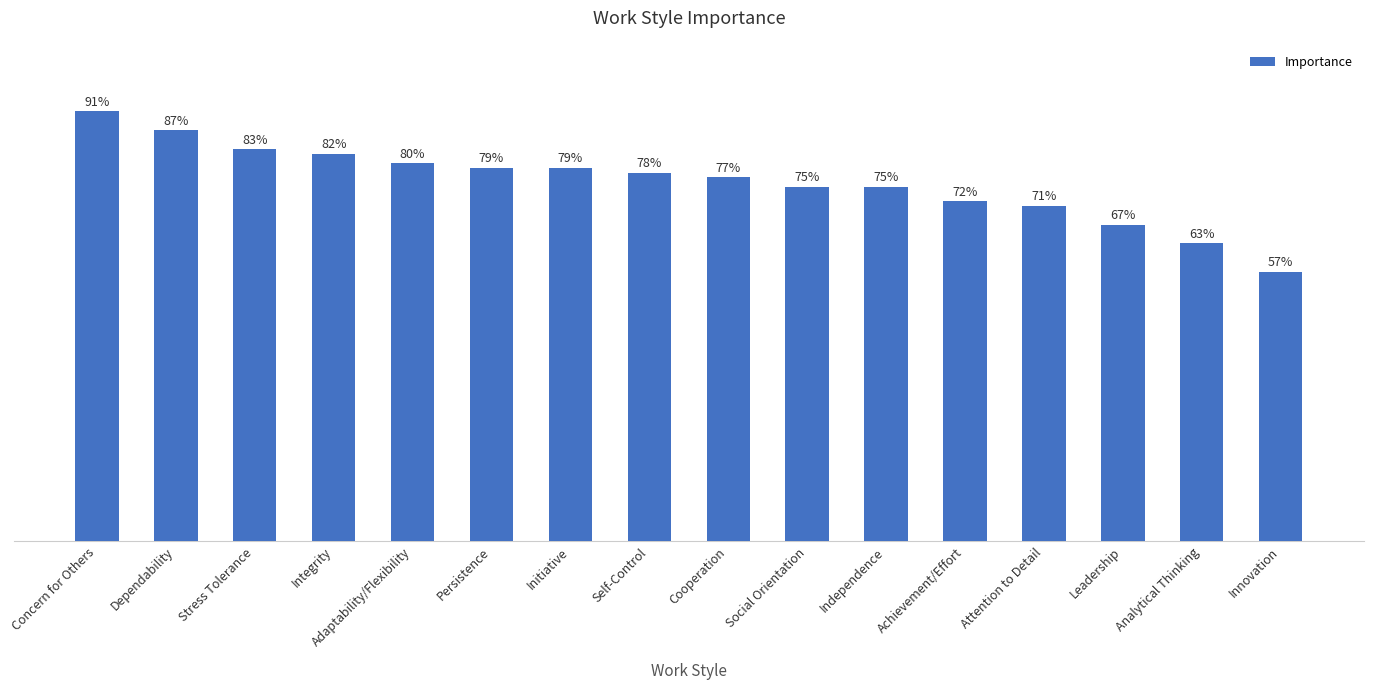

What is the label of the 1st bar from the right?

Innovation